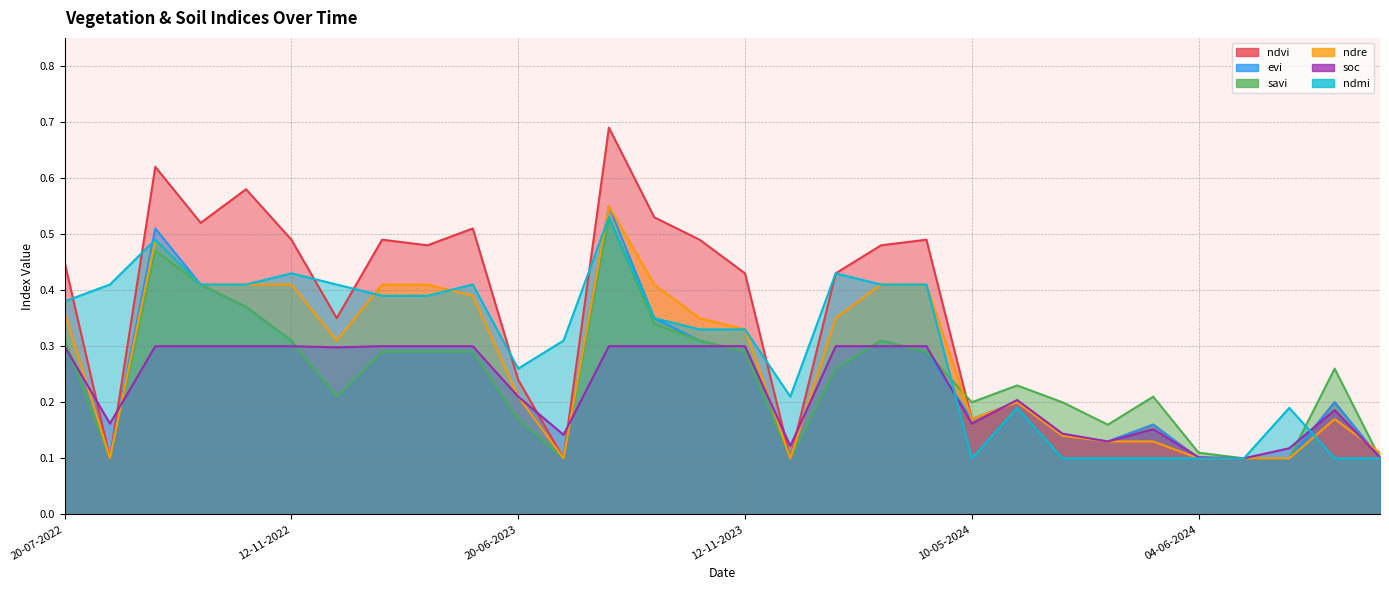

Reading left to right, list all the values displayed in this chart.

ndvi: 0.5	0.1	0.6	0.5	0.6	0.5	0.3	0.5	0.5	0.5	0.2	0.1	0.7	0.5	0.5	0.4	0.1	0.4	0.5	0.5	0.2	0.2	0.1	0.1	0.2	0.1	0.1	0.1	0.2	0.1
evi: 0.3	0.1	0.5	0.4	0.4	0.3	0.2	0.3	0.3	0.3	0.2	0.1	0.6	0.3	0.3	0.3	0.1	0.3	0.3	0.3	0.2	0.2	0.1	0.1	0.2	0.1	0.1	0.1	0.2	0.1
savi: 0.3	0.1	0.5	0.4	0.4	0.3	0.2	0.3	0.3	0.3	0.2	0.1	0.5	0.3	0.3	0.3	0.1	0.3	0.3	0.3	0.2	0.2	0.2	0.2	0.2	0.1	0.1	0.1	0.3	0.1
ndre: 0.4	0.1	0.5	0.4	0.4	0.4	0.3	0.4	0.4	0.4	0.2	0.1	0.6	0.4	0.3	0.3	0.1	0.3	0.4	0.4	0.2	0.2	0.1	0.1	0.1	0.1	0.1	0.1	0.2	0.1
soc: 0.3	0.2	0.3	0.3	0.3	0.3	0.3	0.3	0.3	0.3	0.2	0.1	0.3	0.3	0.3	0.3	0.1	0.3	0.3	0.3	0.2	0.2	0.1	0.1	0.2	0.1	0.1	0.1	0.2	0.1
ndmi: 0.4	0.4	0.5	0.4	0.4	0.4	0.4	0.4	0.4	0.4	0.3	0.3	0.5	0.3	0.3	0.3	0.2	0.4	0.4	0.4	0.1	0.2	0.1	0.1	0.1	0.1	0.1	0.2	0.1	0.1